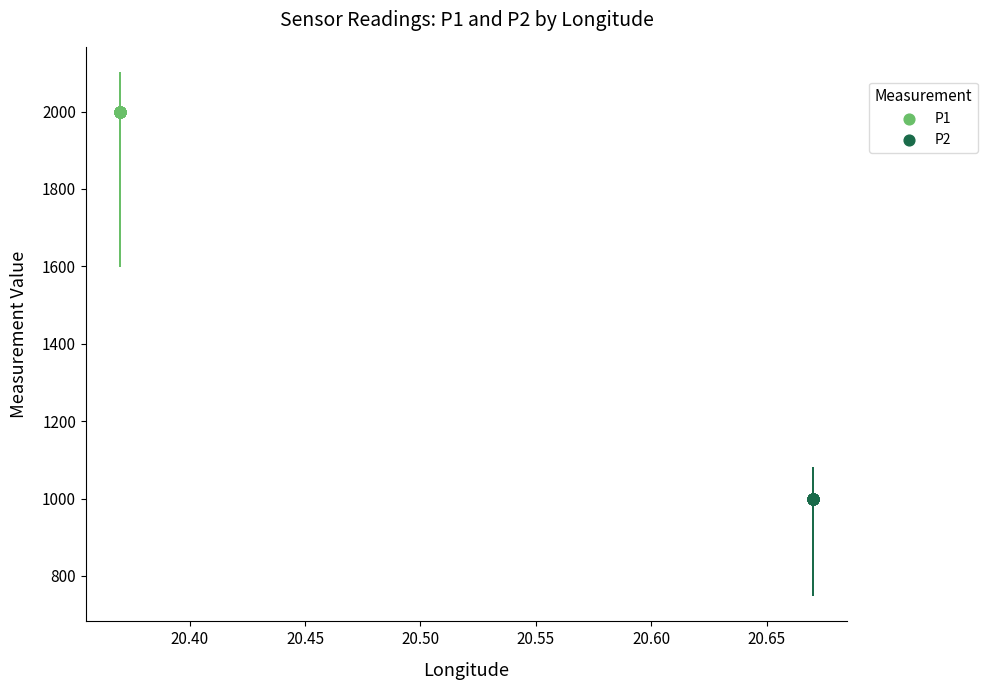

What are all the series names shown in the legend?

P1, P2